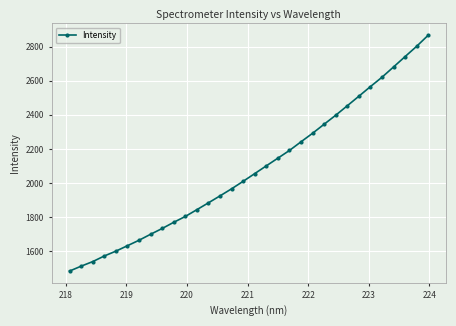

True or false: the data has more than 2 interior local peaks.

False